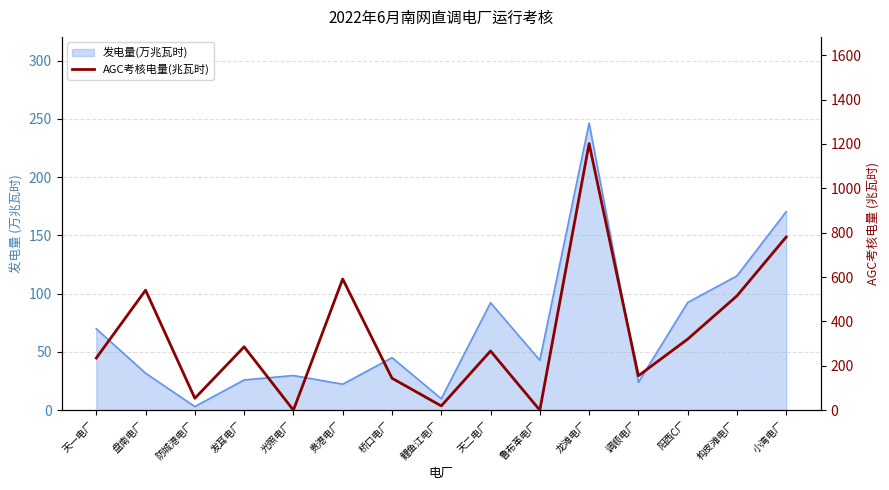

Reading left to right, list all the values displayed in this chart.

天一电厂=235.1	盘南电厂=541.0	防城港电厂=53.6	发耳电厂=285.7	光照电厂=0.0	贵港电厂=591.4	桥口电厂=144.1	鲤鱼江电厂=19.2	天二电厂=266.8	鲁布革电厂=0.0	龙滩电厂=1202.0	调顺电厂=155.1	阳西C厂=320.2	构皮滩电厂=515.2	小湾电厂=780.8